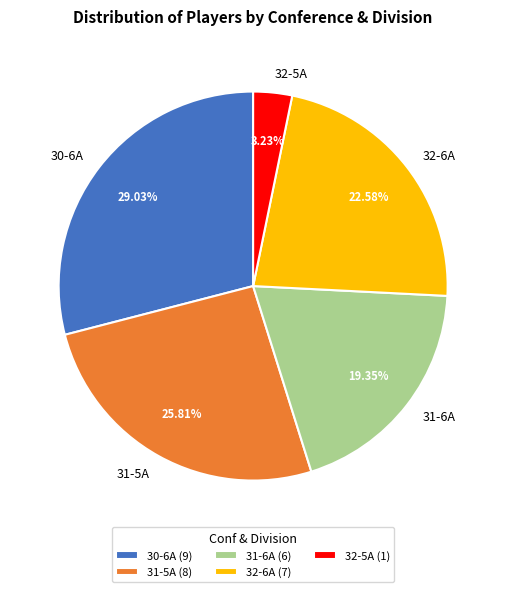

Count the number of slices in the pie.

5